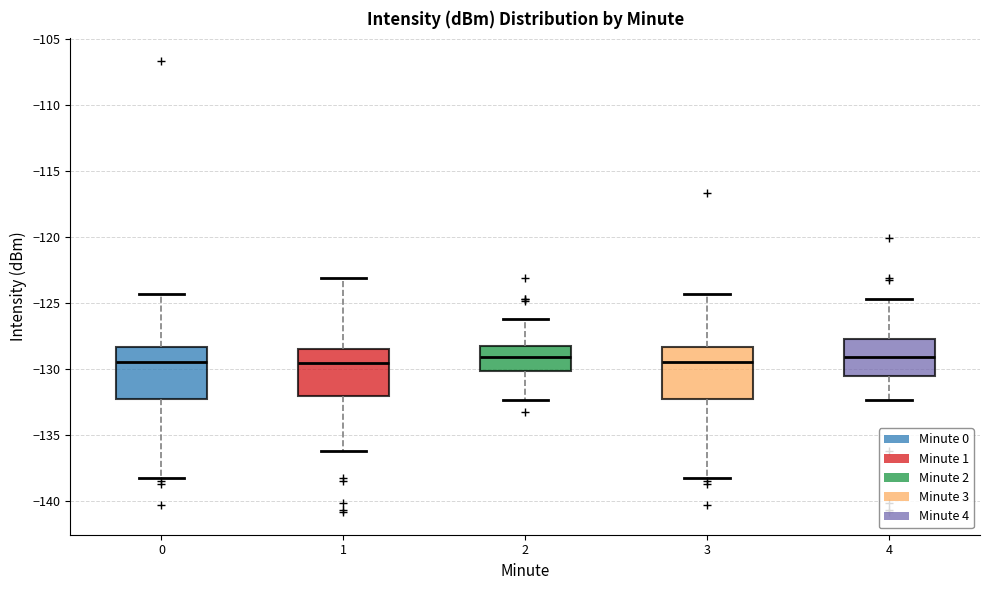

Reading left to right, read every box against the y-axis: the position of its median line, the range the box covers, and the ends of its whiskers. The values are not printed on the chart, so give them approximately, as read against the axis.

0: median -129.5, box -132.5 to -128.5, whiskers -138.5 to -124.5
1: median -129.5, box -132.0 to -128.5, whiskers -136.0 to -123.0
2: median -129.0, box -130.0 to -128.5, whiskers -132.5 to -126.0
3: median -129.5, box -132.5 to -128.5, whiskers -138.5 to -124.5
4: median -129.0, box -130.5 to -127.5, whiskers -132.5 to -124.5